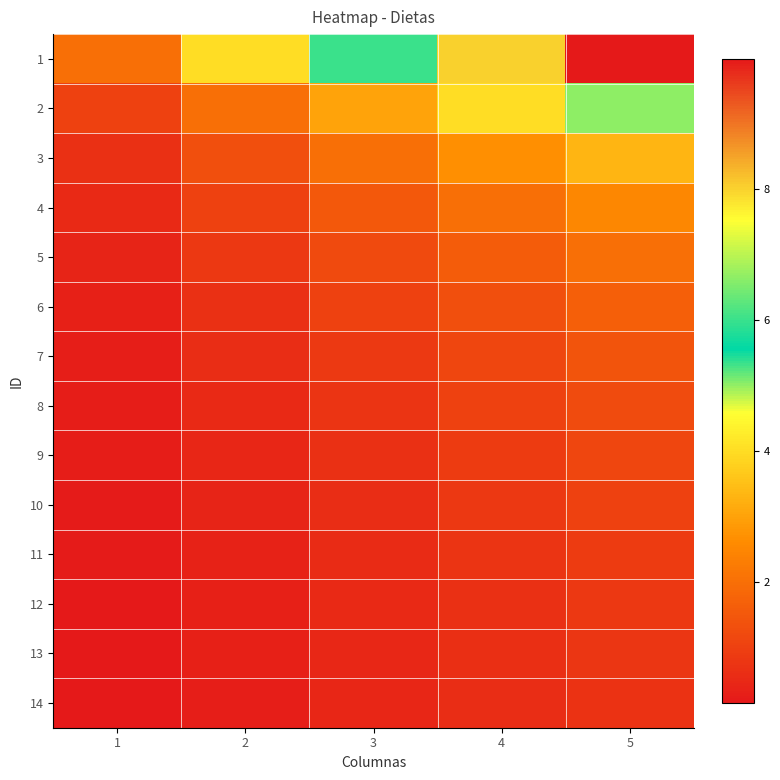

At how many categories does at least one series exceed 7?

2